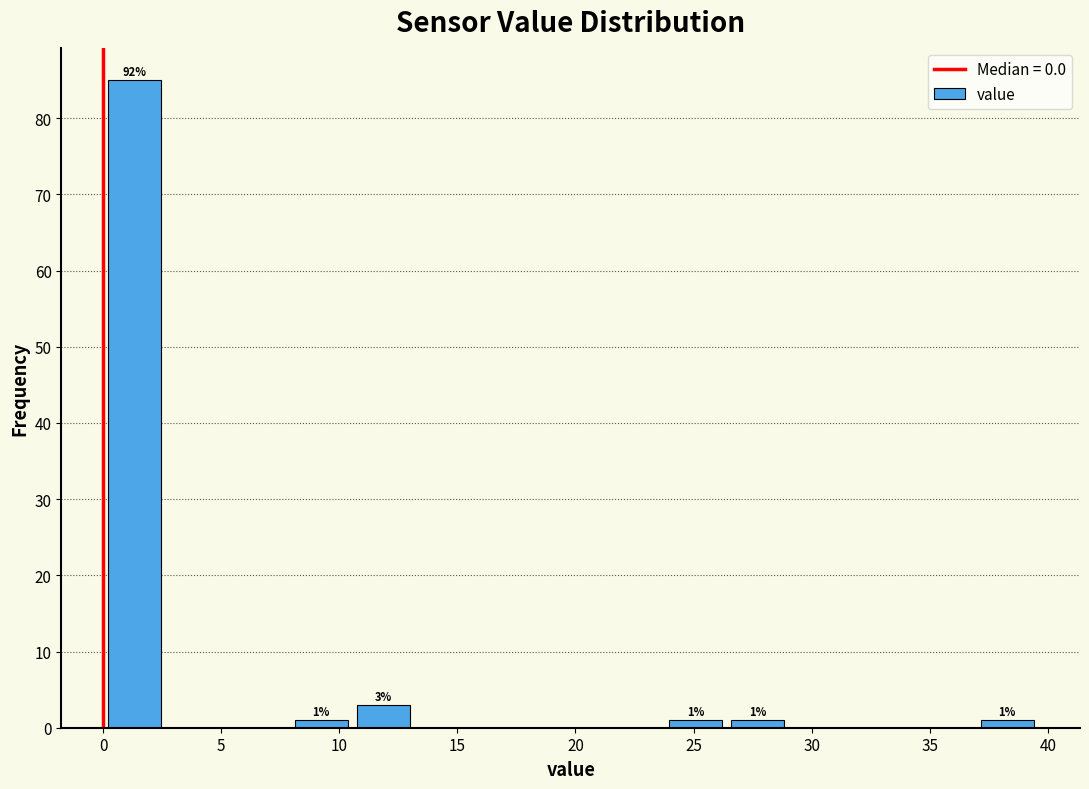

Over which range of the x-axis is the bar tallest?

0.0 to 2.5